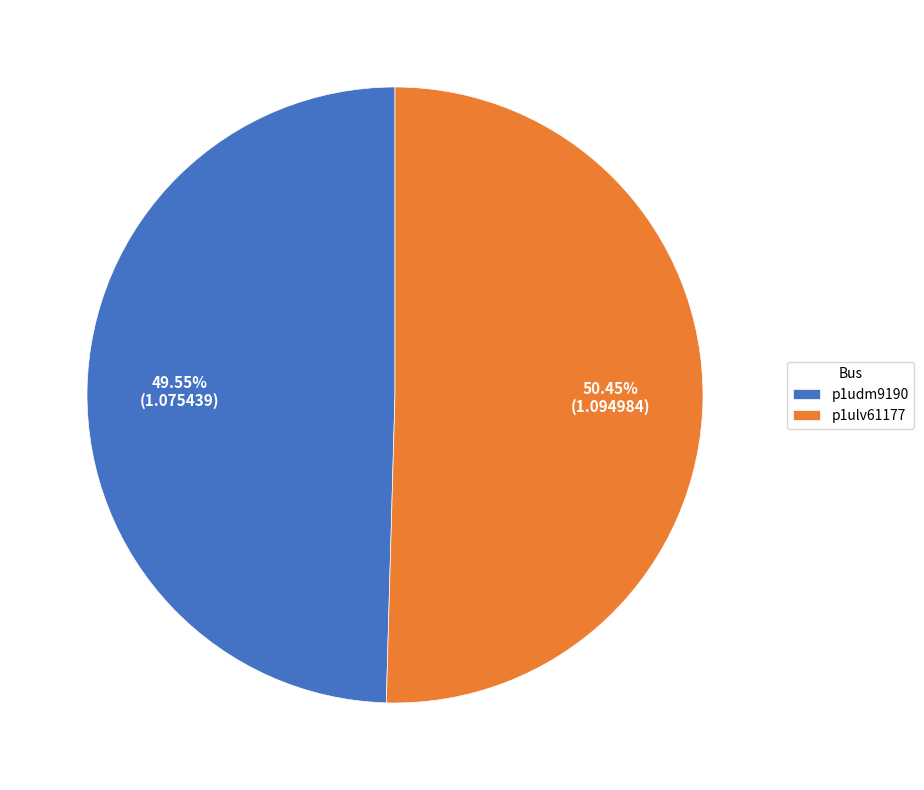

The p1udm9190 slice represents 50% of the pie. True or false?

True